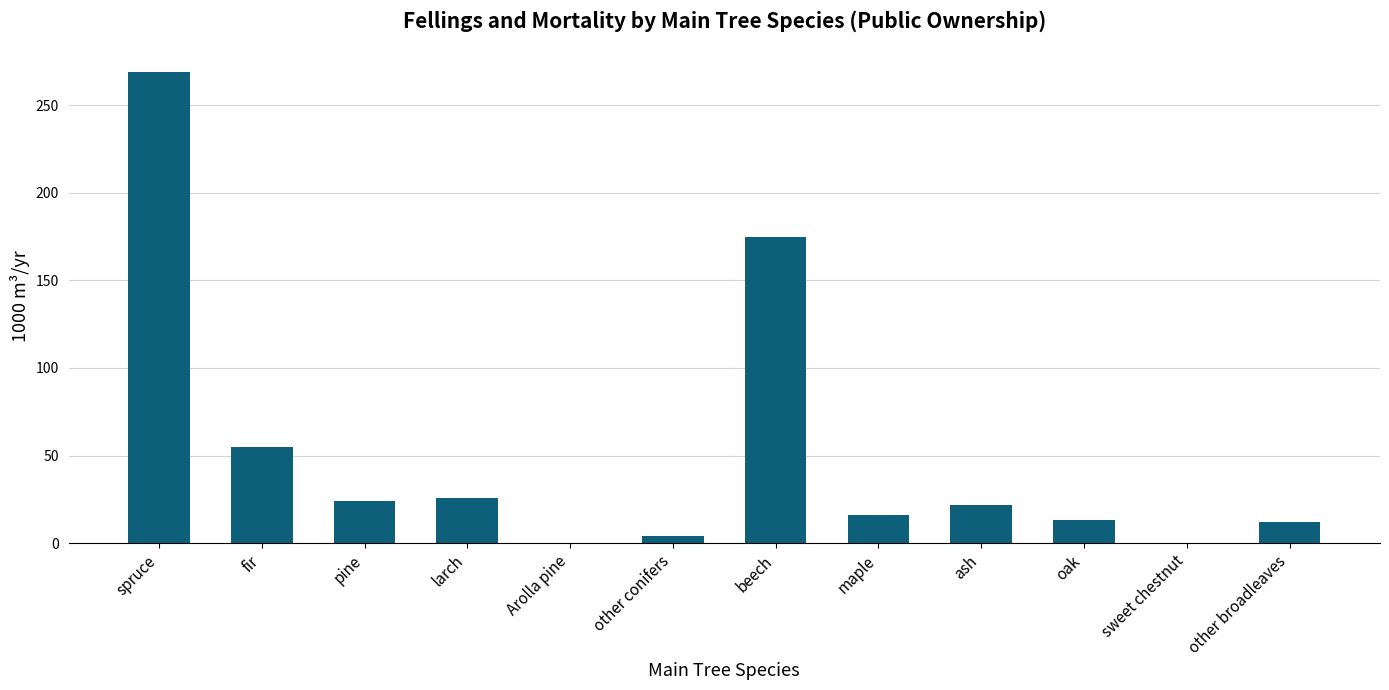

At which label is the value closest to 134?

beech